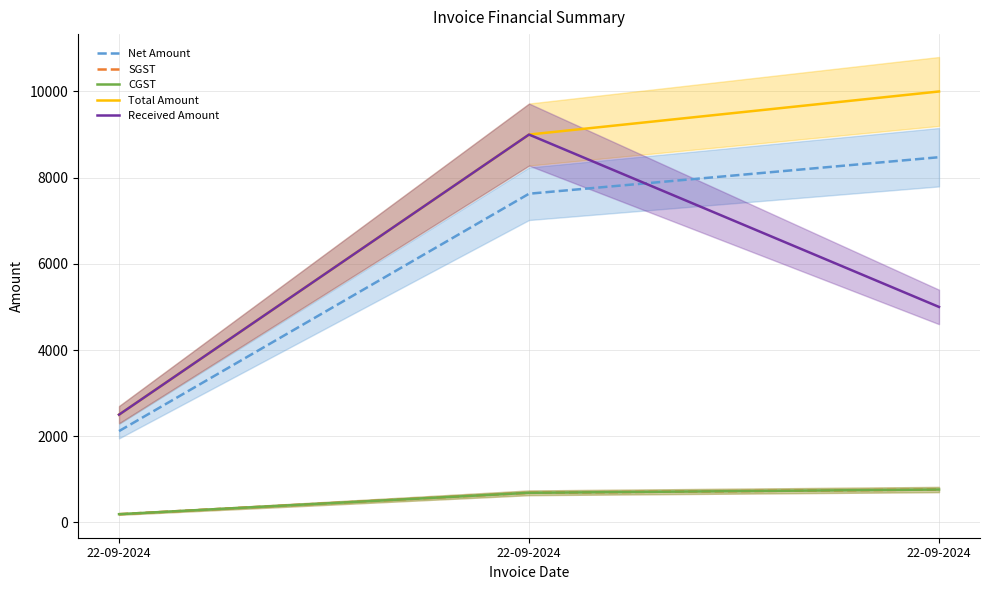

What is the average value of the CGST series?

546.6